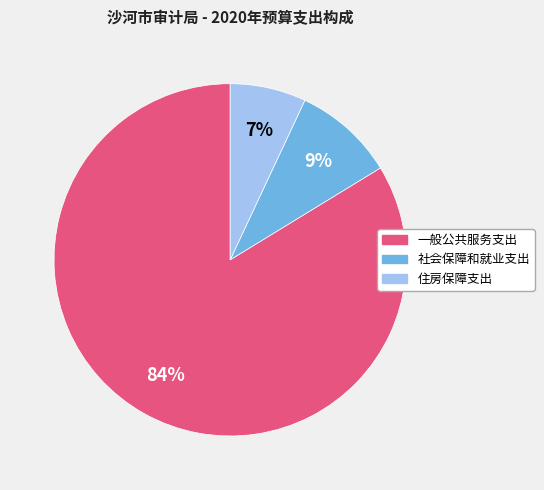

How many segments does this pie chart have?

3